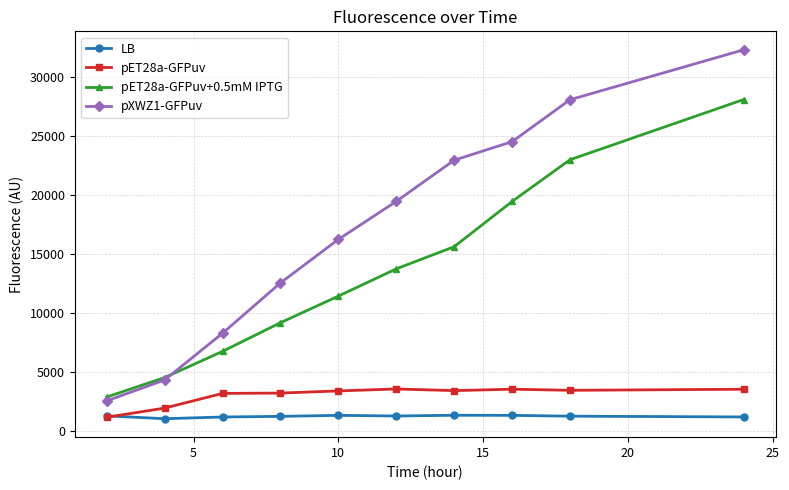

How many data points in pXWZ1-GFPuv are above 19451?

5